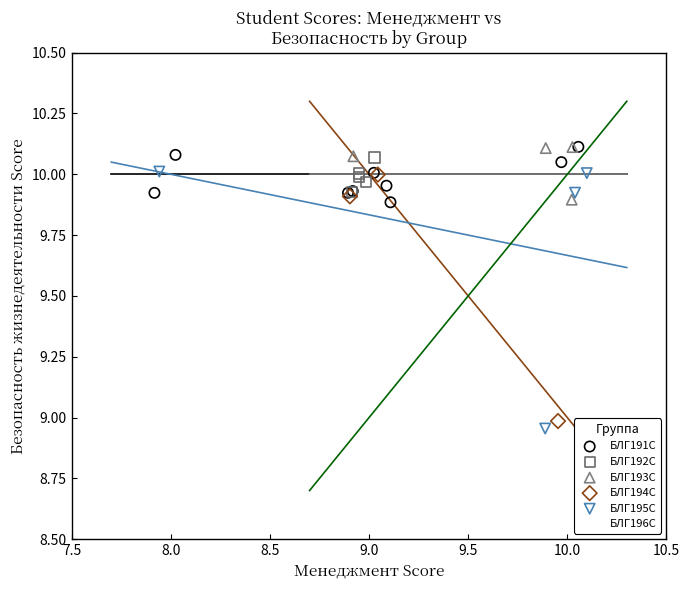

What are all the series names shown in the legend?

БЛГ191С, БЛГ192С, БЛГ193С, БЛГ194С, БЛГ195С, БЛГ196С